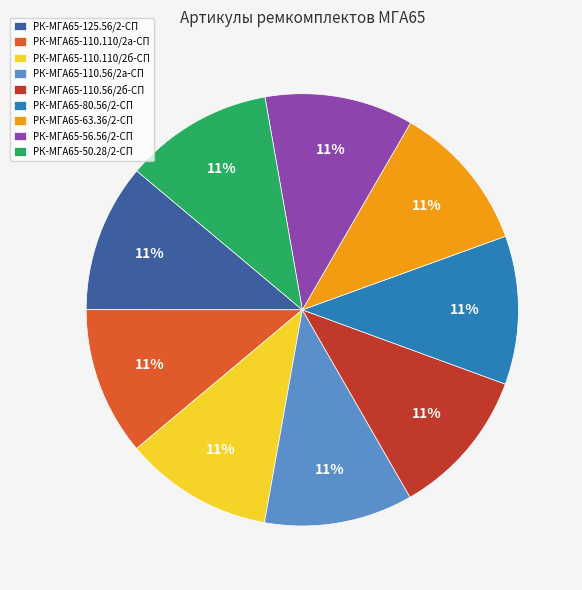

How many slices are in this pie chart?

9